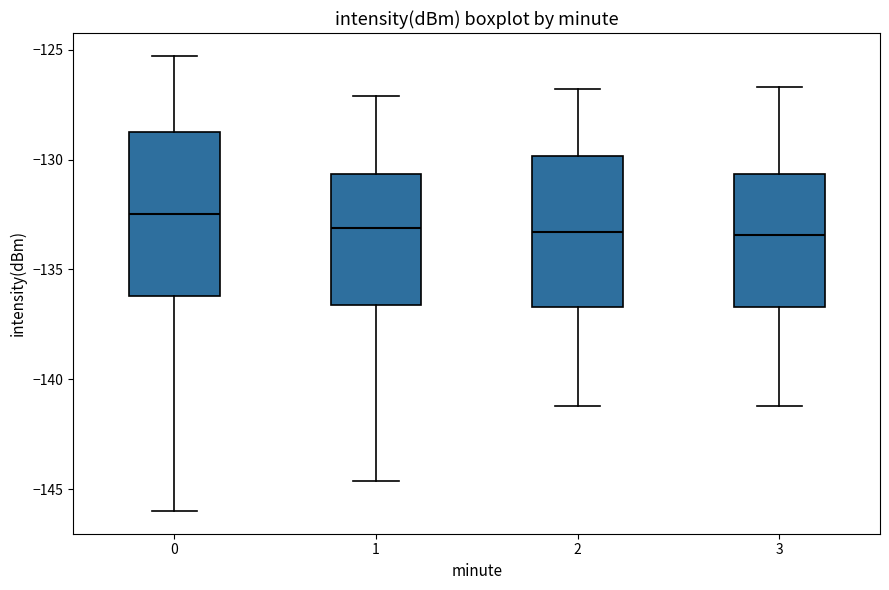

Where is the lower edge of the box at x = 3 on the y-axis? The values are not printed on the chart, so give them approximately, as read against the axis.

-136.5